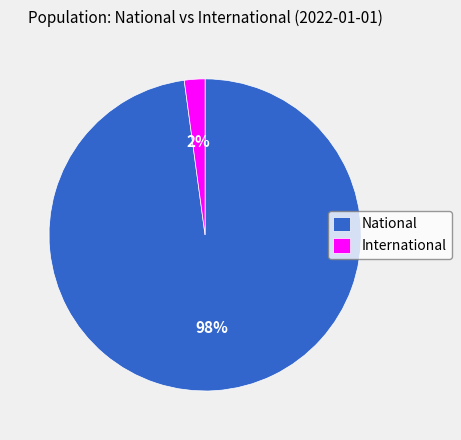

Is the sum of International and National greater than half?

Yes